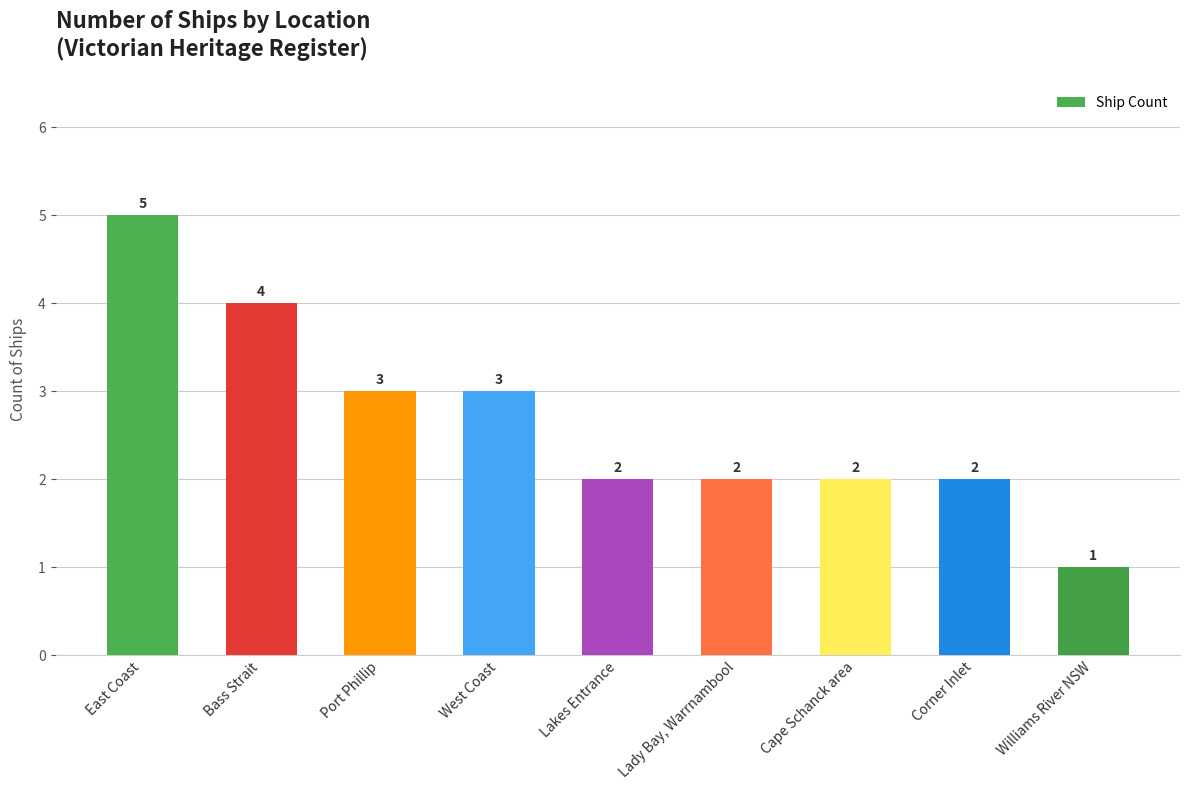

True or false: the data shows 2 at Lady Bay, Warrnambool.

True